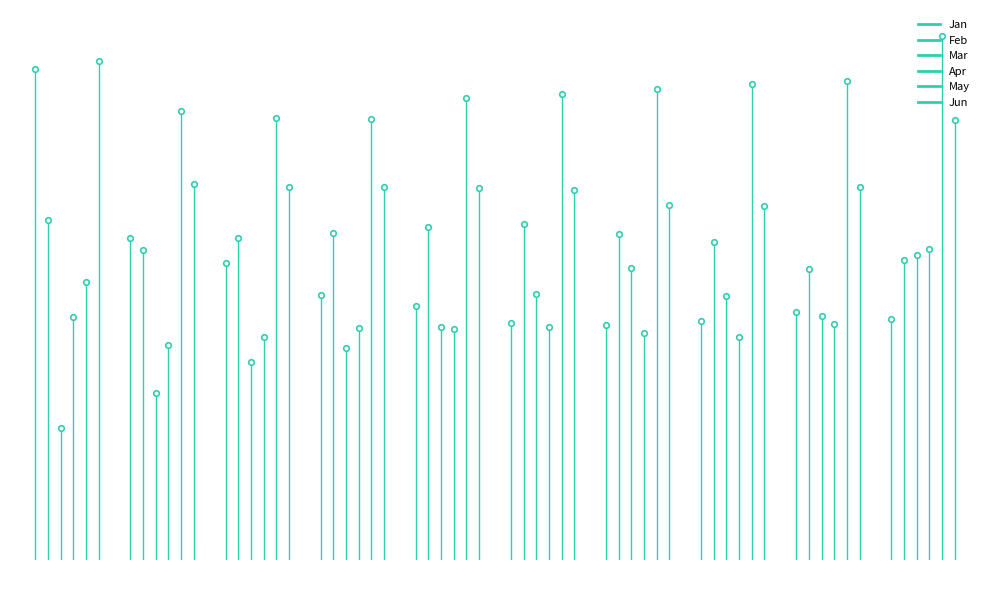

How many lines are shown in the chart?

6